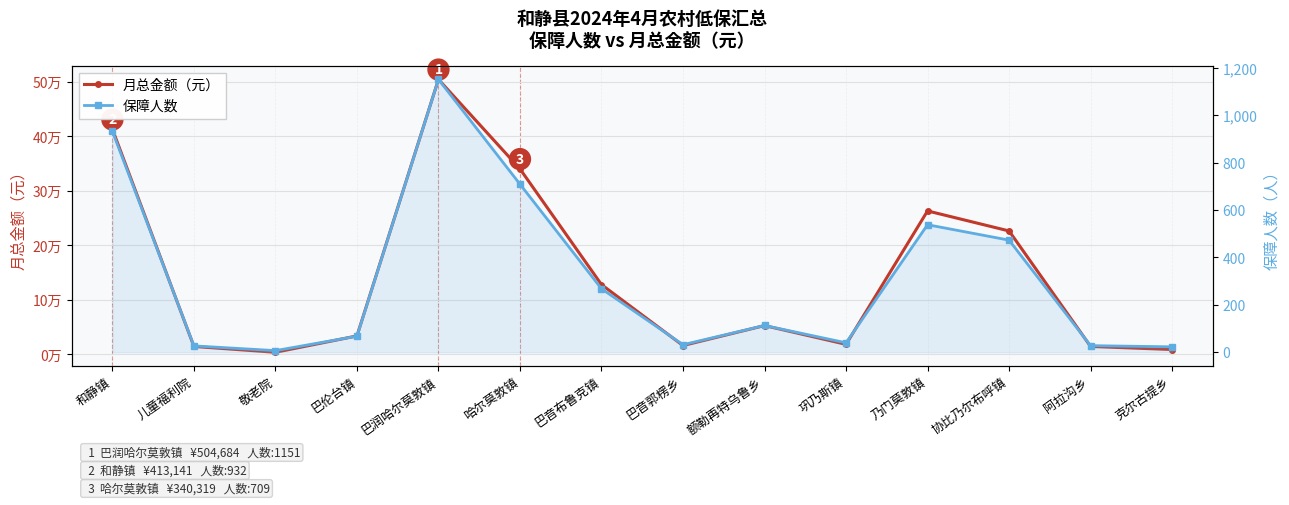

What is the label of the 9th point from the right?

哈尔莫敦镇